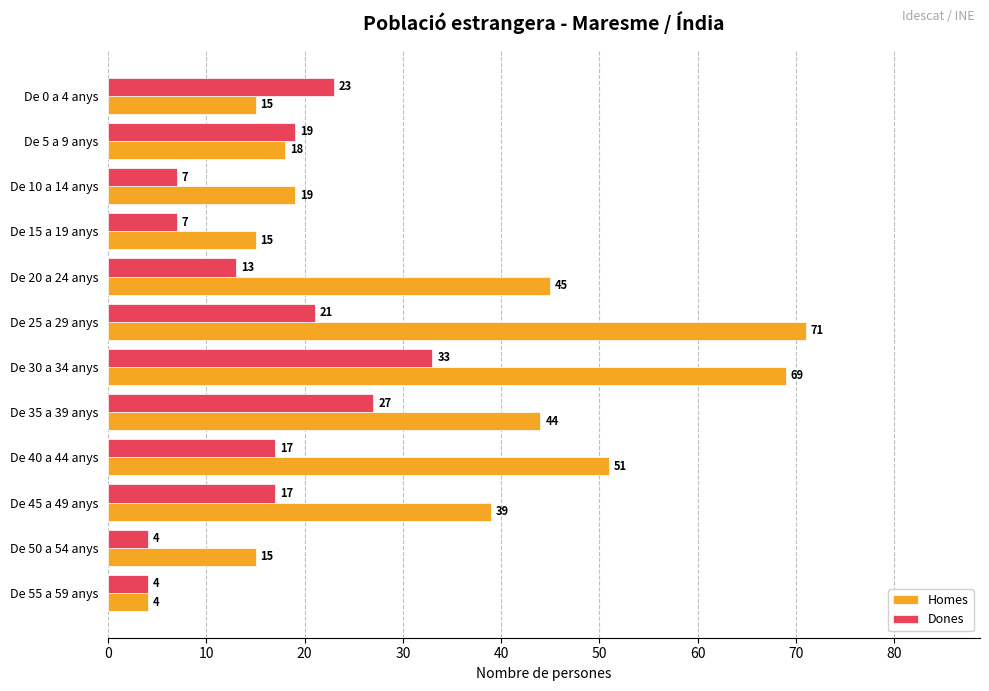

At which label does Dones reach its peak?

De 30 a 34 anys